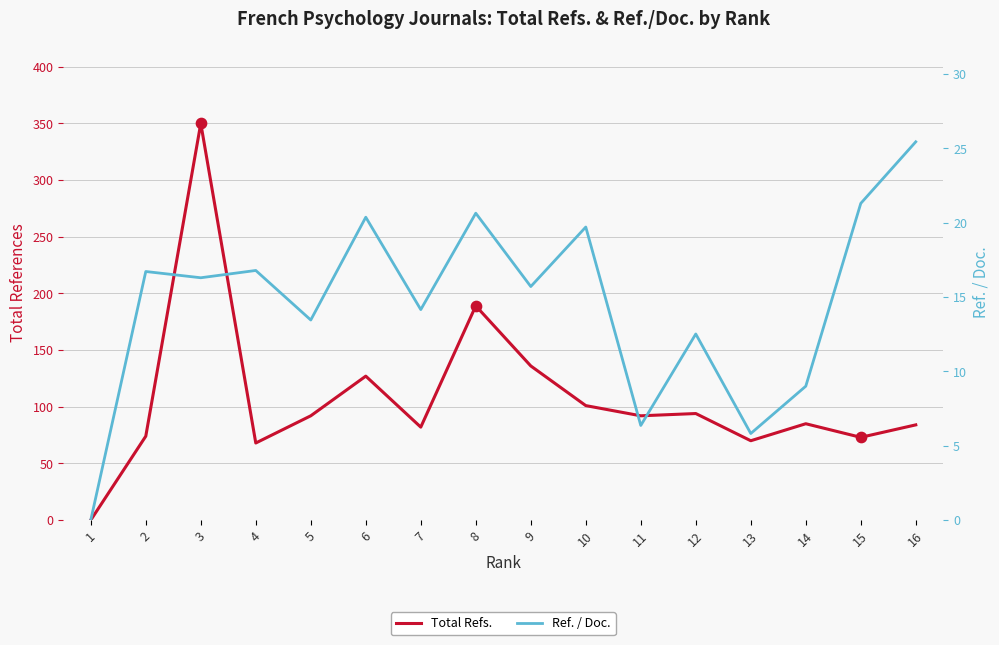

What is the total value across all series at 13?

75.8